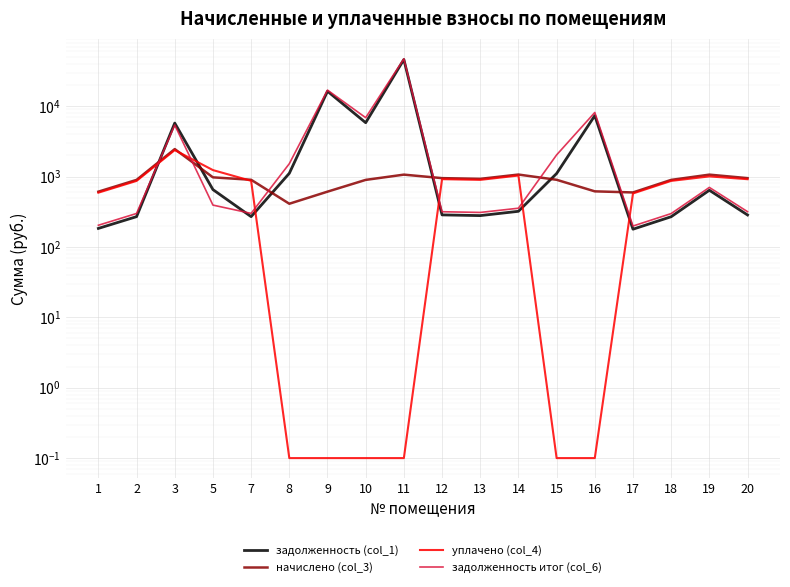

What is the maximum value for задолженность (col_1)?

45894.4